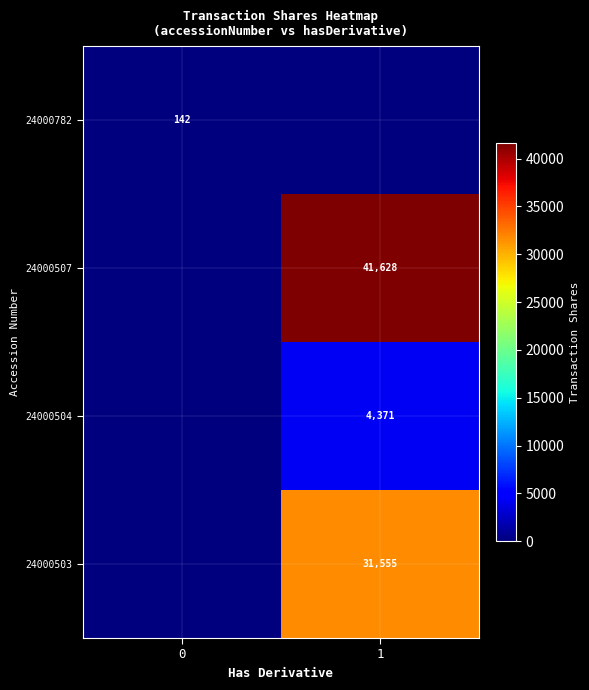

What is the spread (max minus min) of values at 1?

41628